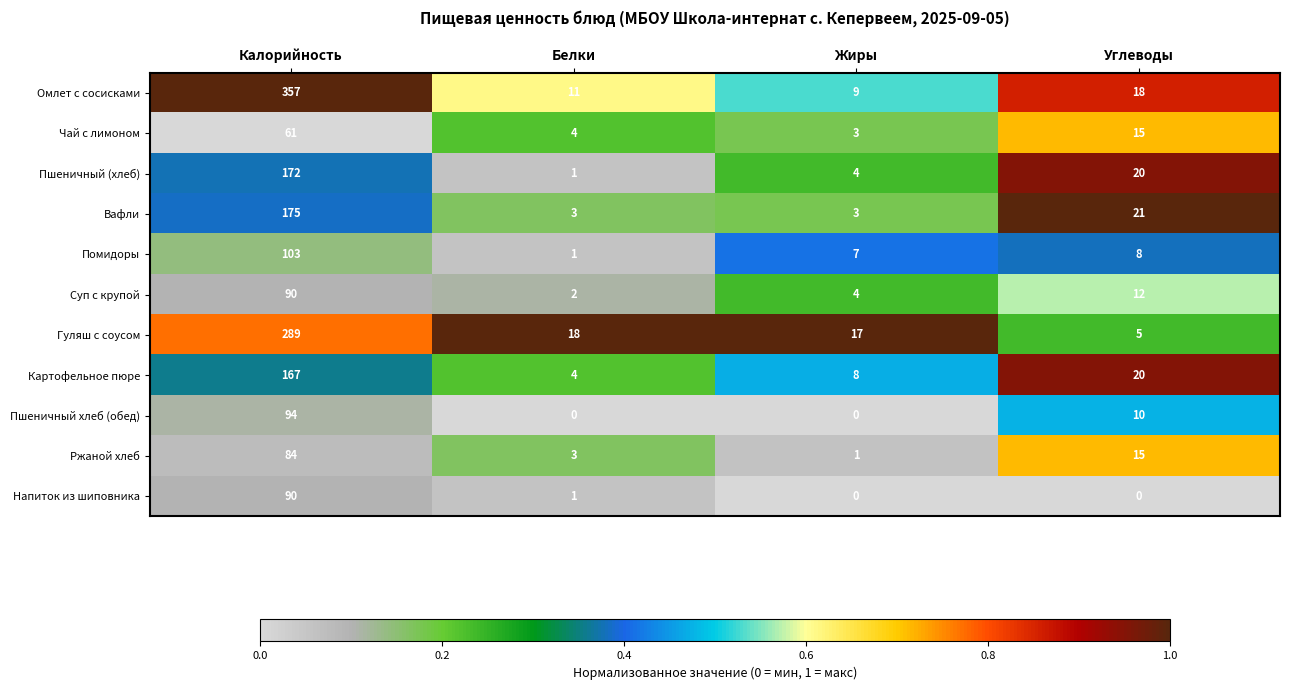

What is the sum of the Напиток из шиповника values at Калорийность and Белки?

91